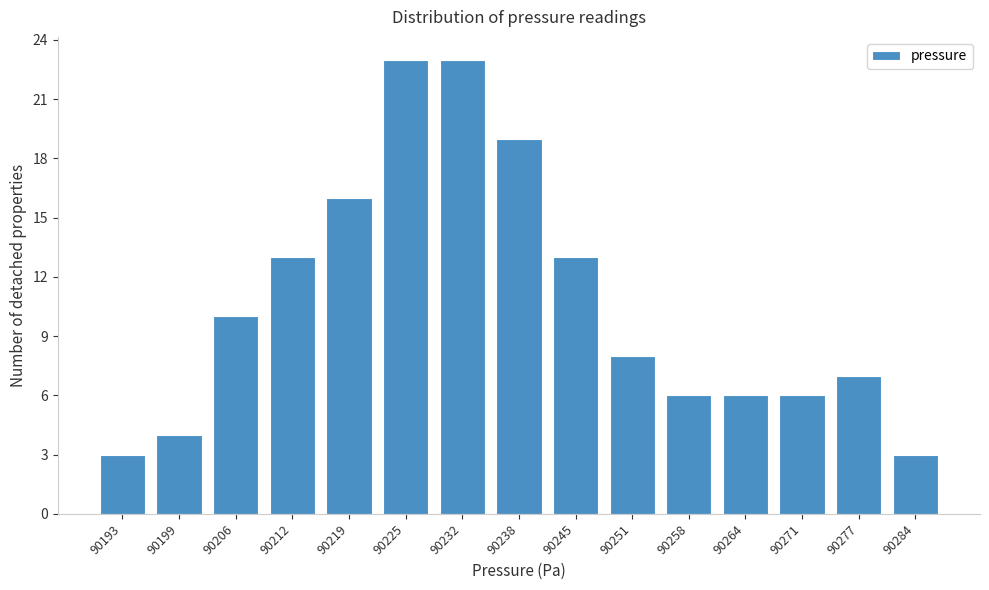

Reading right to left, what are all the values shown in this chart?

3	7	6	6	6	8	13	19	23	23	16	13	10	4	3